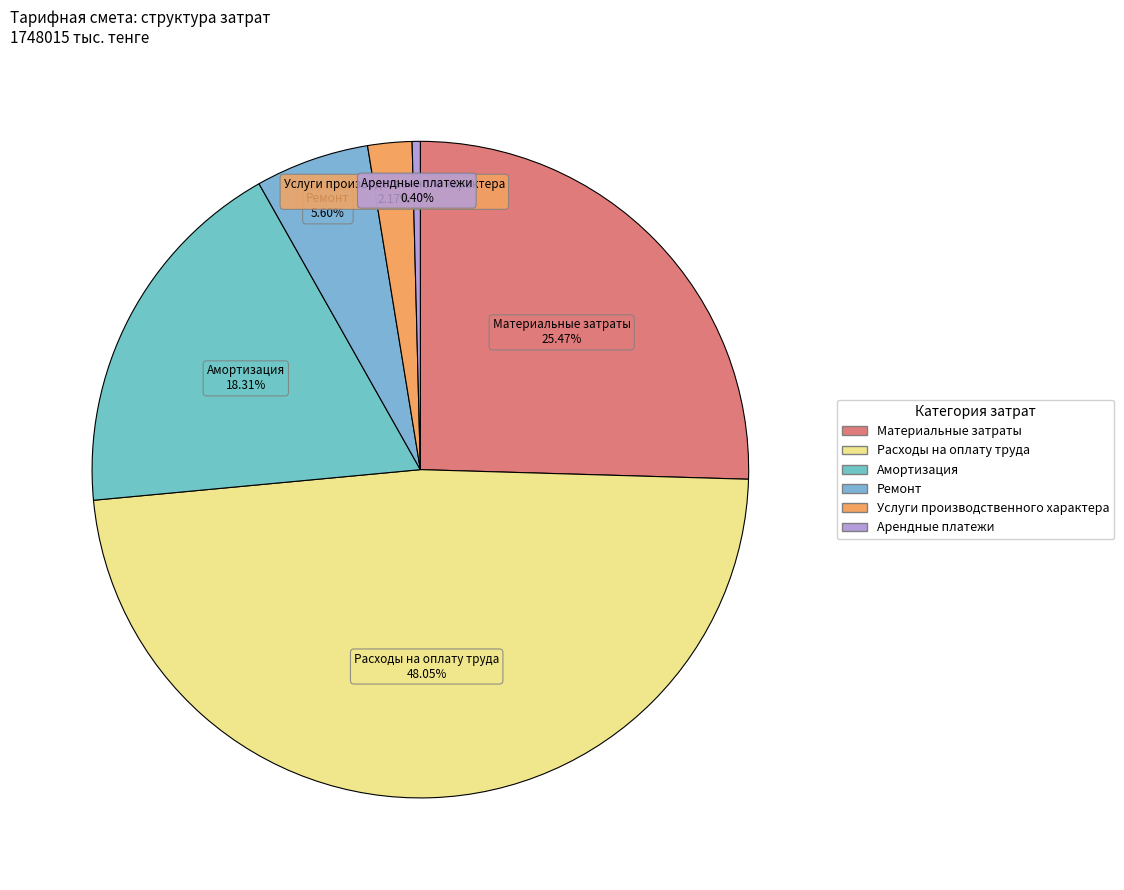

Is Арендные платежи the majority of the pie?

No